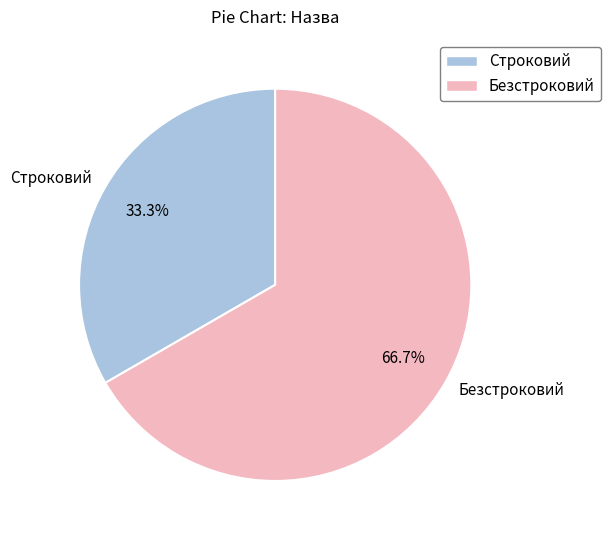

Count the number of slices in the pie.

2